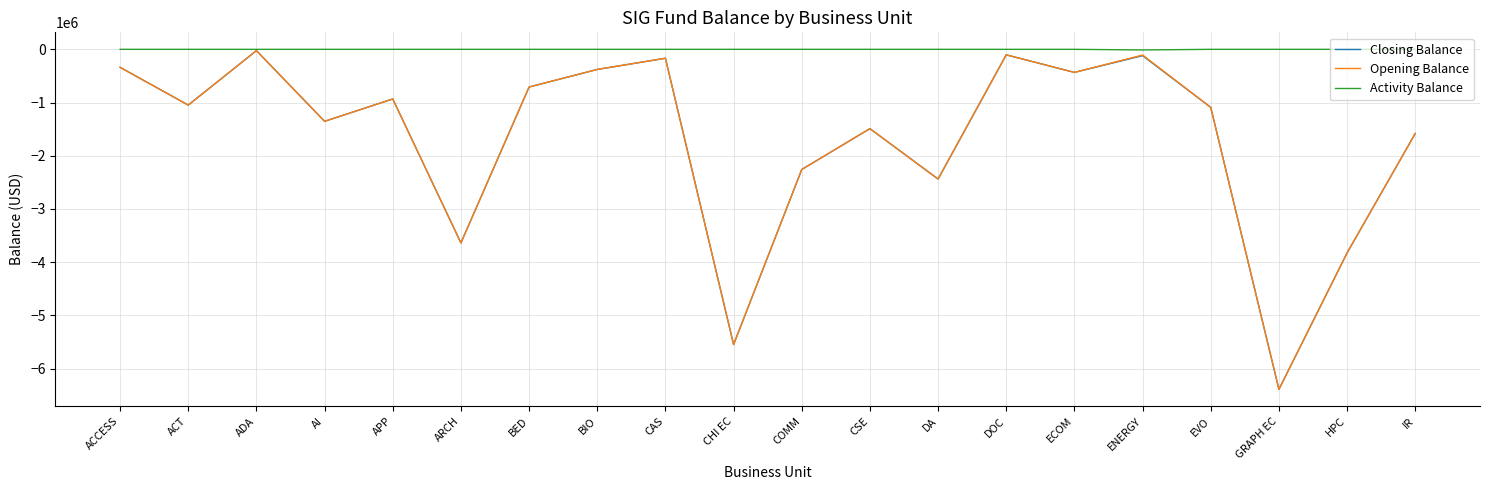

What is the difference between the highest and lowest values at APP?

932768.9